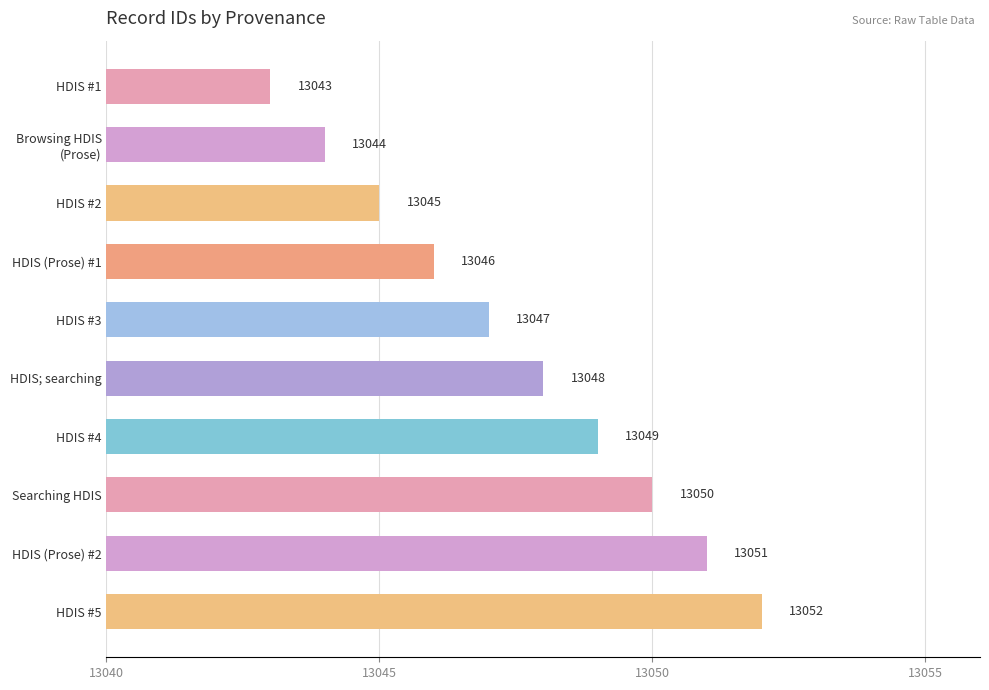

What is the average value?

13048